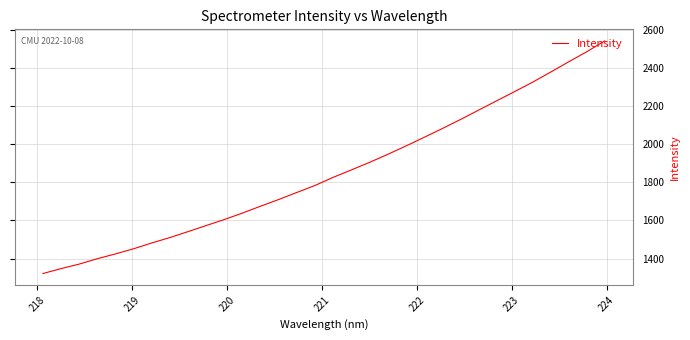

How many lines are shown in the chart?

1